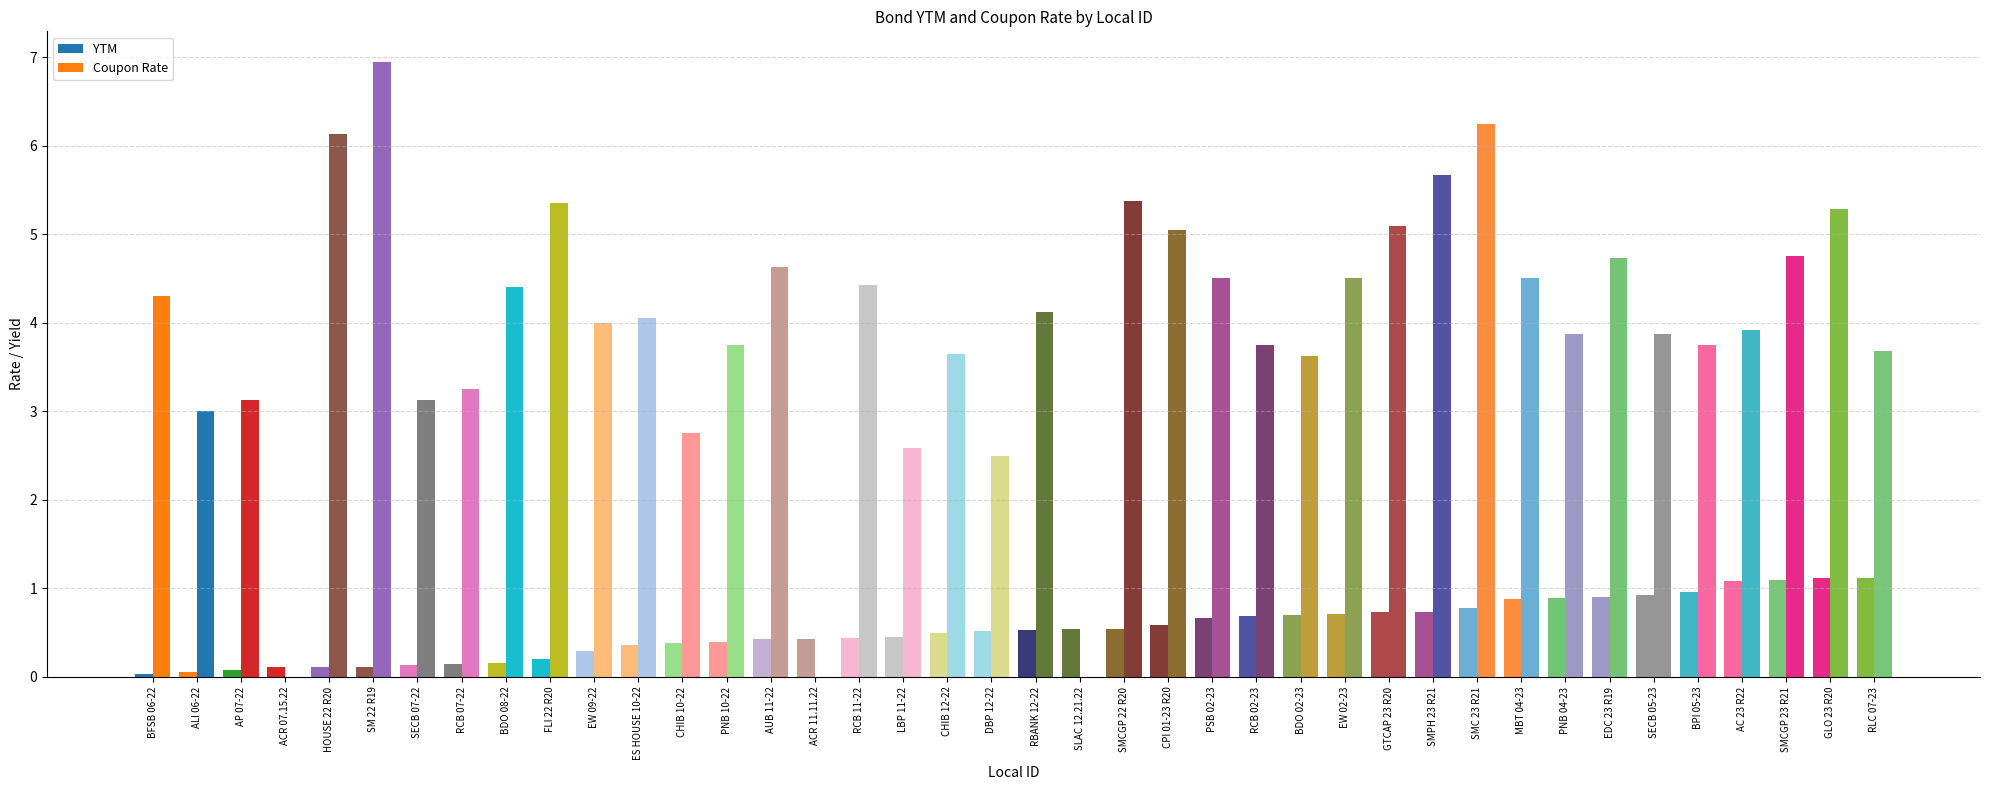

Reading left to right, extract all data points from this chart.

YTM: BFSB 06-22=0.0	ALI 06-22=0.1	AP 07-22=0.1	ACR 07.15.22=0.1	HOUSE 22 R20=0.1	SM 22 R19=0.1	SECB 07-22=0.1	RCB 07-22=0.1	BDO 08-22=0.2	FLI 22 R20=0.2	EW 09-22=0.3	ES HOUSE 10-22=0.4	CHIB 10-22=0.4	PNB 10-22=0.4	AUB 11-22=0.4	ACR 11.11.22=0.4	RCB 11-22=0.4	LBP 11-22=0.4	CHIB 12-22=0.5	DBP 12-22=0.5	RBANK 12-22=0.5	SLAC 12.21.22=0.5	SMCGP 22 R20=0.5	CPI 01-23 R20=0.6	PSB 02-23=0.7	RCB 02-23=0.7	BDO 02-23=0.7	EW 02-23=0.7	GTCAP 23 R20=0.7	SMPH 23 R21=0.7	SMC 23 R21=0.8	MBT 04-23=0.9	PNB 04-23=0.9	EDC 23 R19=0.9	SECB 05-23=0.9	BPI 05-23=1.0	AC 23 R22=1.1	SMCGP 23 R21=1.1	GLO 23 R20=1.1	RLC 07-23=1.1
Coupon Rate: BFSB 06-22=4.3	ALI 06-22=3.0	AP 07-22=3.1	ACR 07.15.22=0.0	HOUSE 22 R20=6.1	SM 22 R19=6.9	SECB 07-22=3.1	RCB 07-22=3.2	BDO 08-22=4.4	FLI 22 R20=5.4	EW 09-22=4.0	ES HOUSE 10-22=4.0	CHIB 10-22=2.8	PNB 10-22=3.8	AUB 11-22=4.6	ACR 11.11.22=0.0	RCB 11-22=4.4	LBP 11-22=2.6	CHIB 12-22=3.6	DBP 12-22=2.5	RBANK 12-22=4.1	SLAC 12.21.22=0.0	SMCGP 22 R20=5.4	CPI 01-23 R20=5.0	PSB 02-23=4.5	RCB 02-23=3.8	BDO 02-23=3.6	EW 02-23=4.5	GTCAP 23 R20=5.1	SMPH 23 R21=5.7	SMC 23 R21=6.2	MBT 04-23=4.5	PNB 04-23=3.9	EDC 23 R19=4.7	SECB 05-23=3.9	BPI 05-23=3.8	AC 23 R22=3.9	SMCGP 23 R21=4.8	GLO 23 R20=5.3	RLC 07-23=3.7